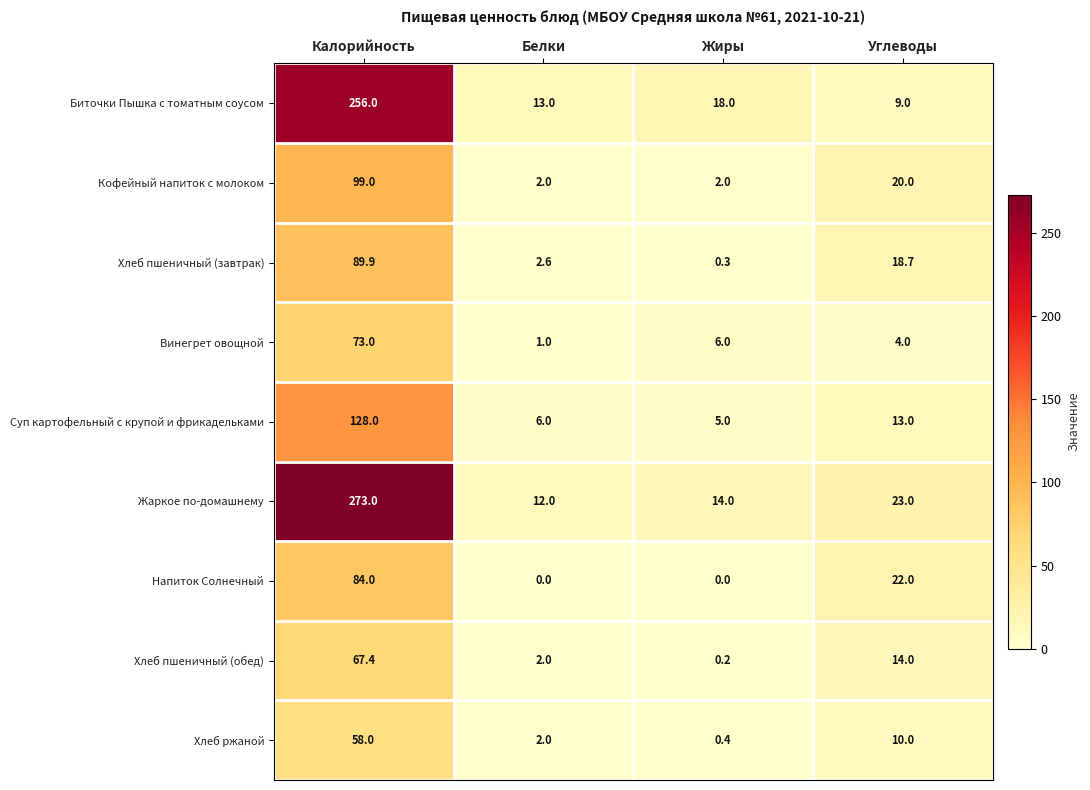

Which series has the largest range (max minus min)?

Жаркое по-домашнему